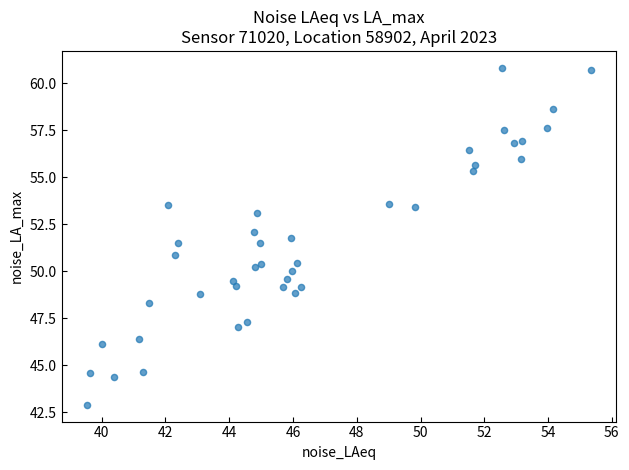

What is the range of Y values (max minus min)?

17.9